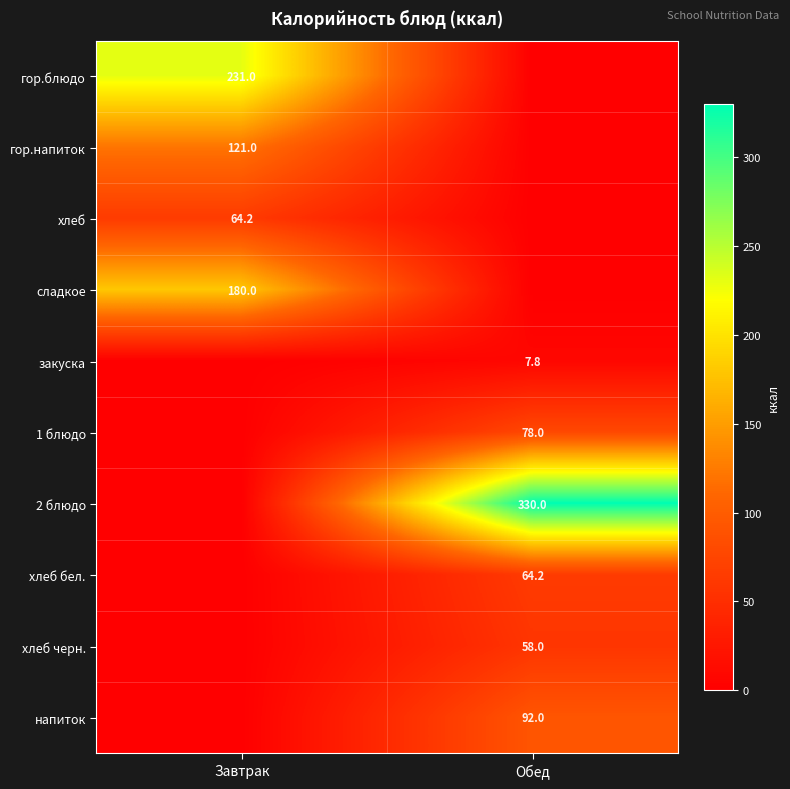

Is the value of закуска at Обед greater than the value of сладкое at Завтрак?

No